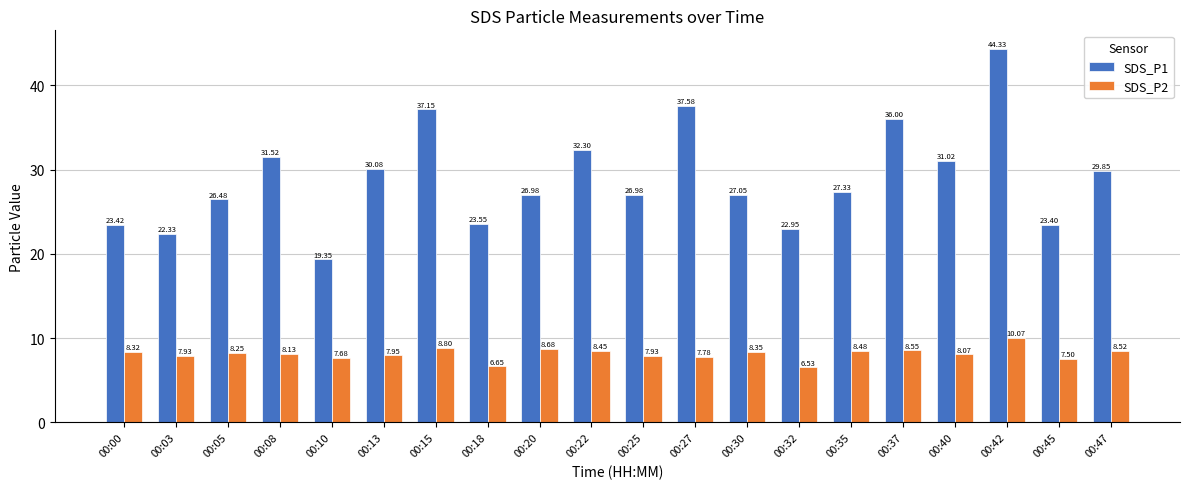

What is the difference between the maximum and minimum values in the SDS_P2 series?

3.5